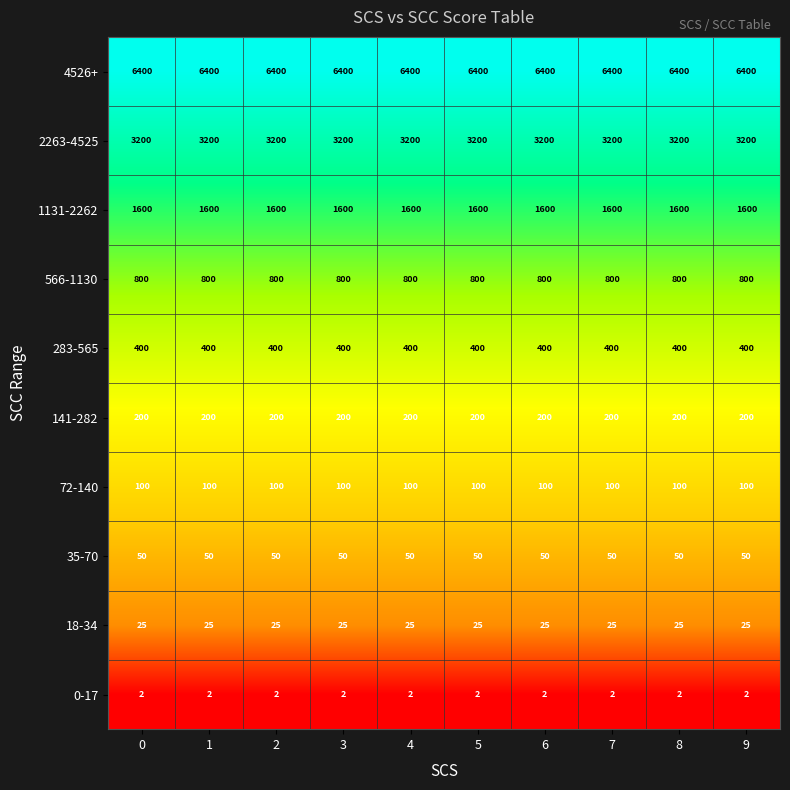

How many distinct data groups are displayed?

10